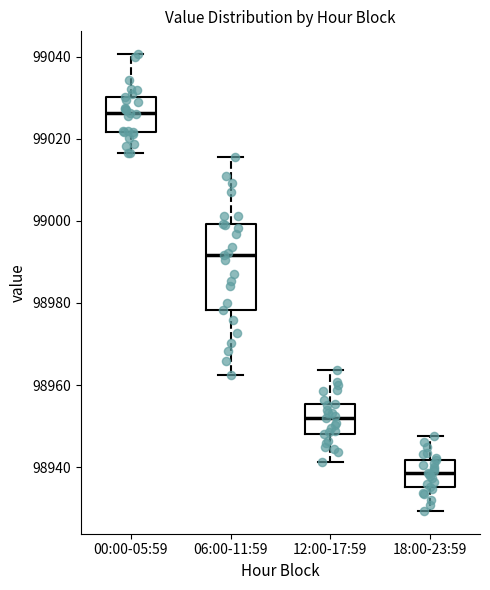

Which box has the lowest median line?

18:00-23:59